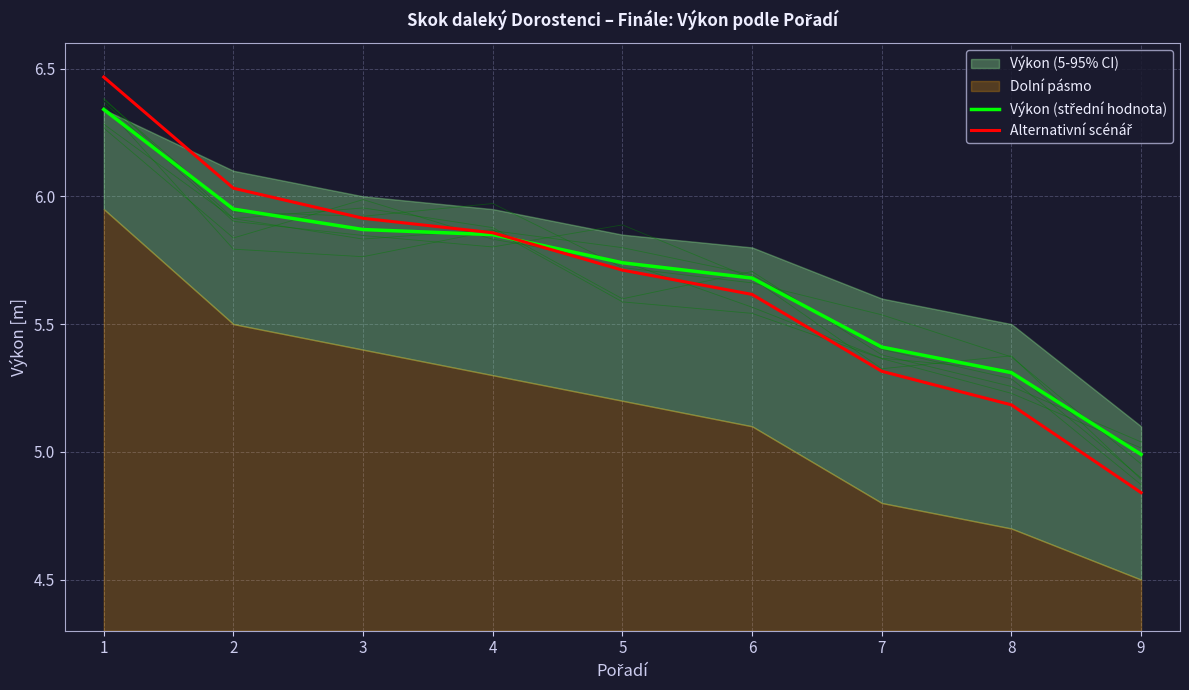

What is the total value across all series at 5?

11.5